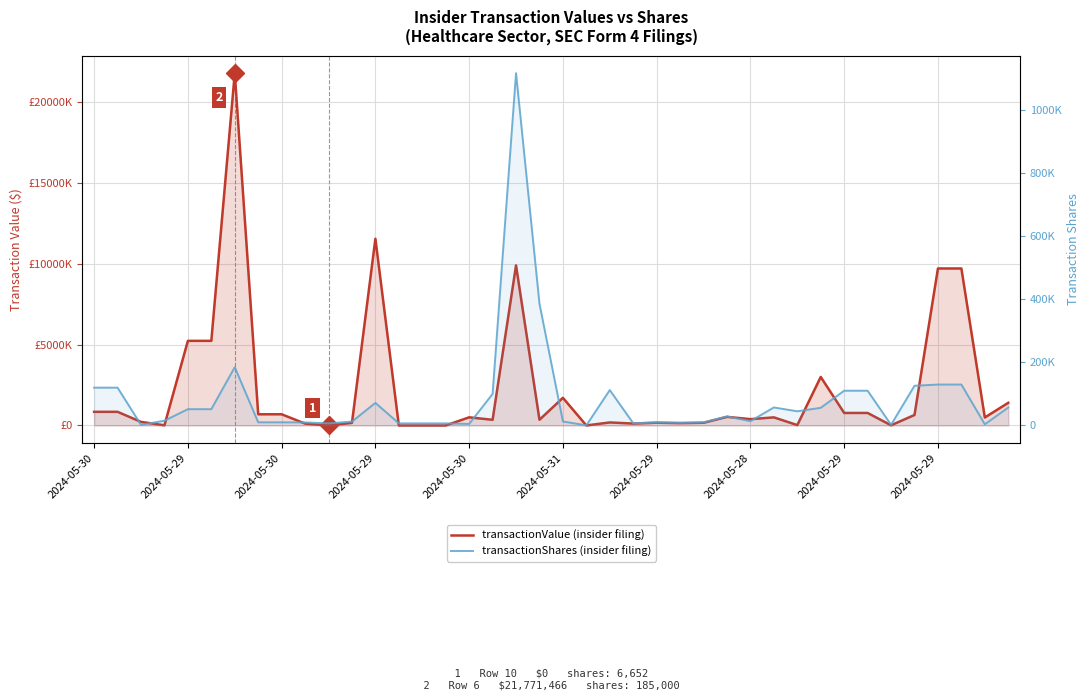

Which category has the lowest value in the transactionValue (insider filing) series?

10